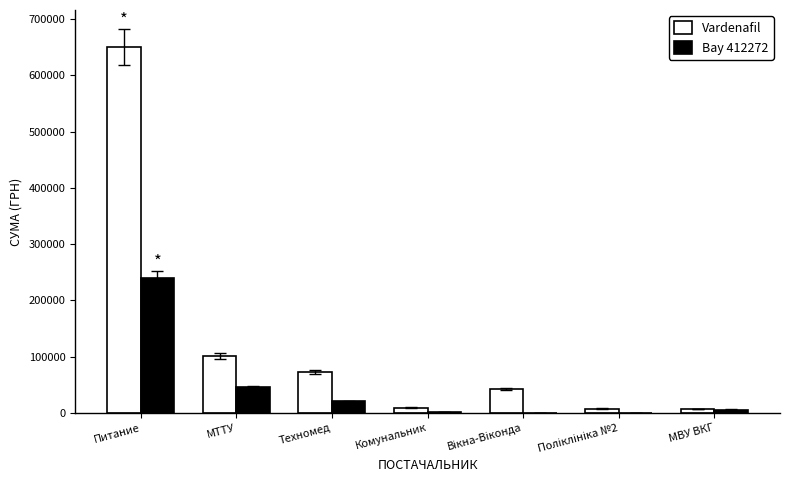

What is the sum of all Bay 412272 values?

315014.0